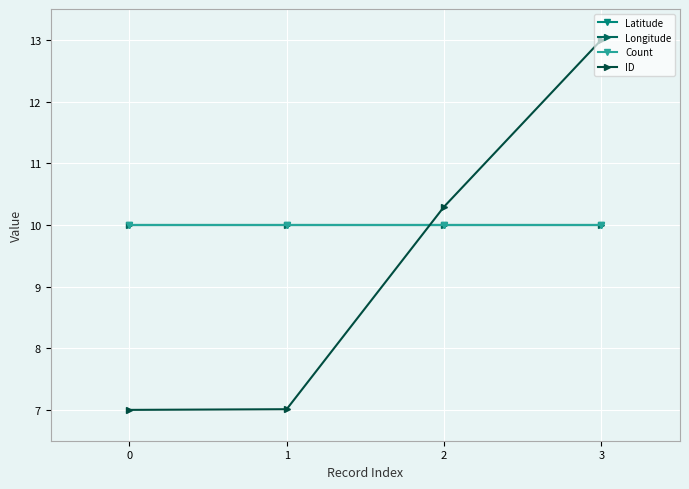

Reading left to right, what are all the values shown in this chart?

Latitude: 10.0	10.0	10.0	10.0
Longitude: 10.0	10.0	10.0	10.0
Count: 10.0	10.0	10.0	10.0
ID: 7.0	7.0	10.3	13.0